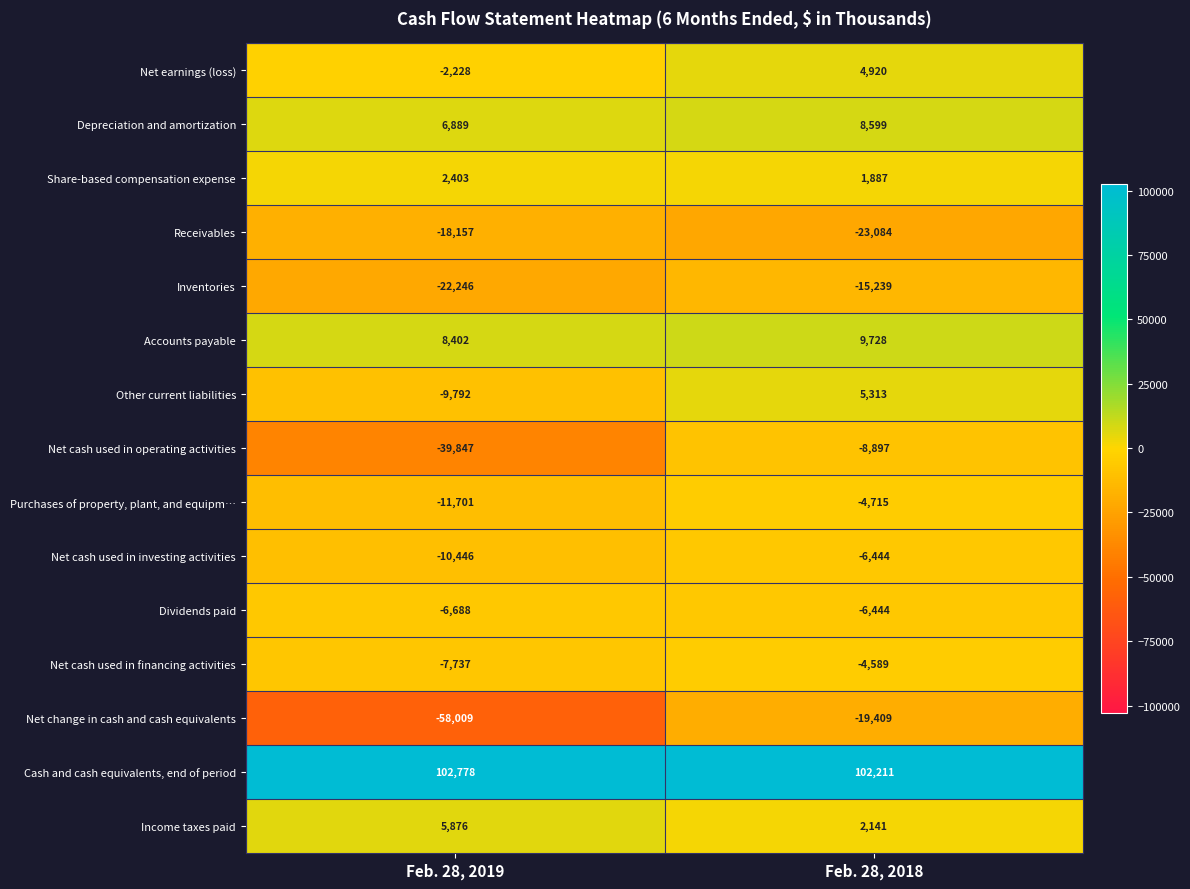

True or false: Purchases of property, plant, and equipm… has a value of -11701 at Feb. 28, 2019.

True